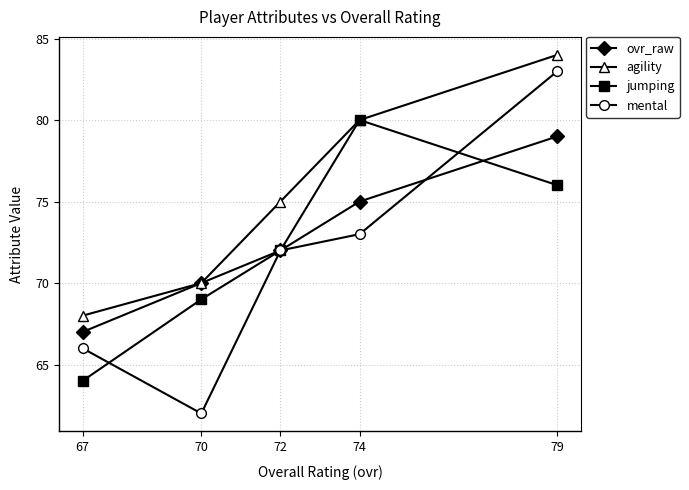

What is the spread (max minus min) of values at 74?

7